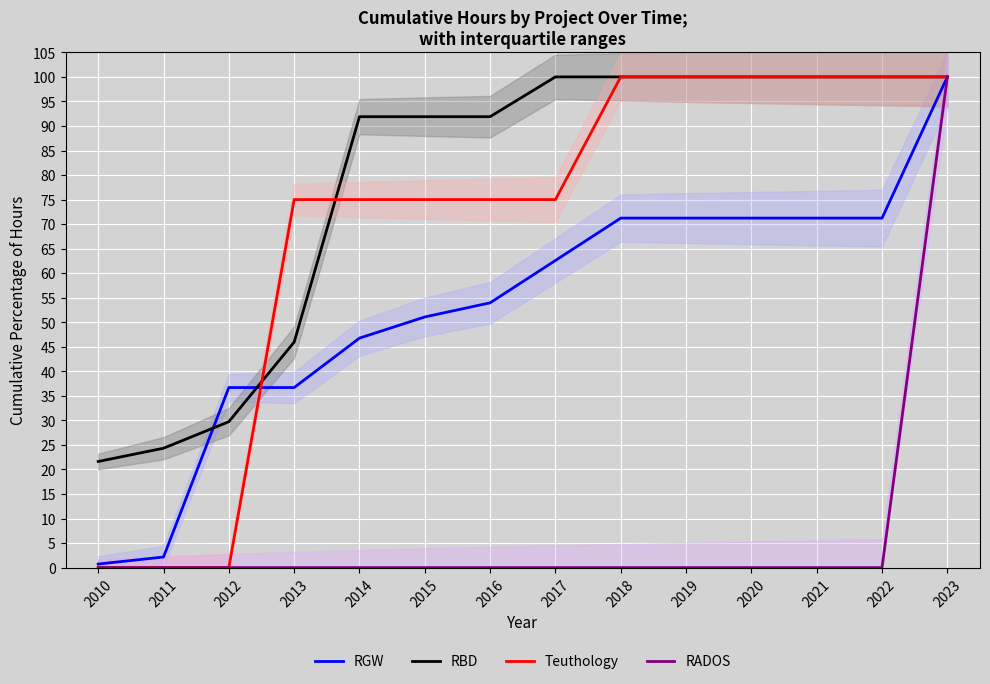

How many lines are shown in the chart?

4